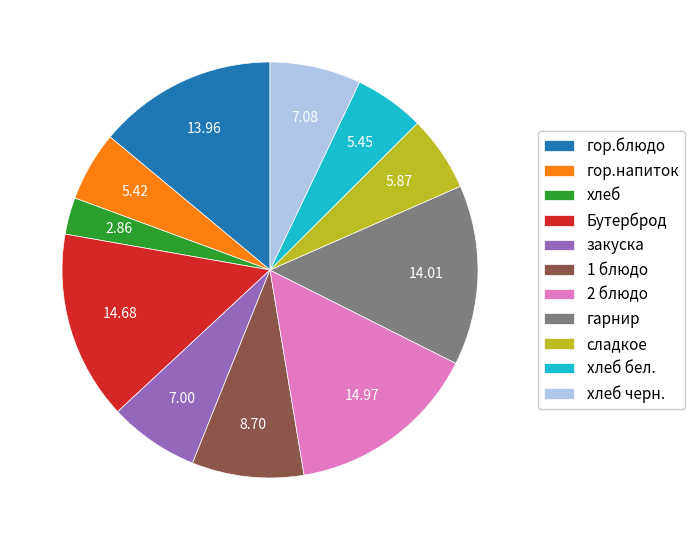

What is the ratio of the value at сладкое to the value at 2 блюдо?

0.4